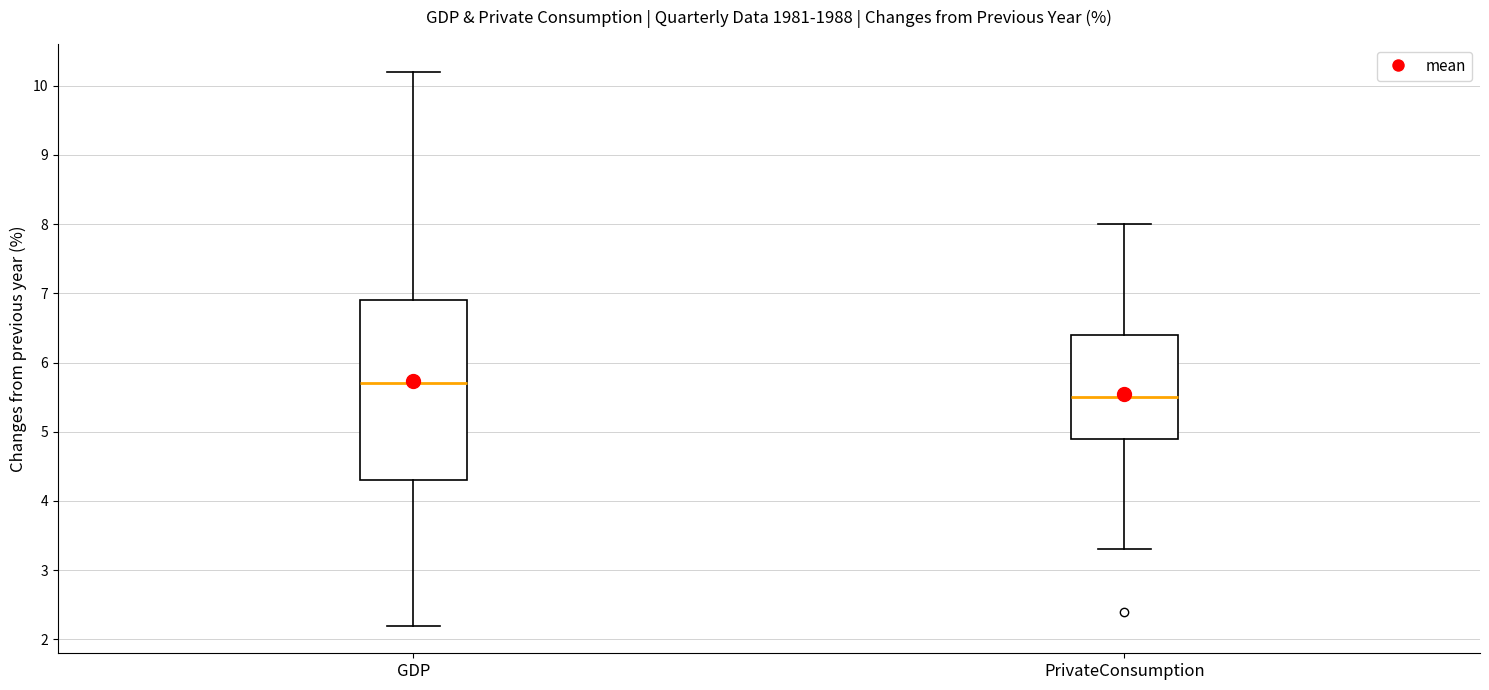

Reading left to right, read every box against the y-axis: the position of its median line, the range the box covers, and the ends of its whiskers. The values are not printed on the chart, so give them approximately, as read against the axis.

GDP: median 5.7, box 4.3 to 6.9, whiskers 2.2 to 10.2
PrivateConsumption: median 5.5, box 4.9 to 6.4, whiskers 3.3 to 8.0